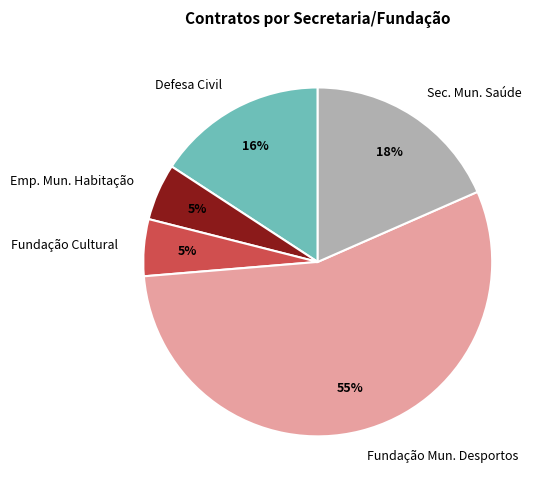

Is there a majority slice in this chart?

Yes